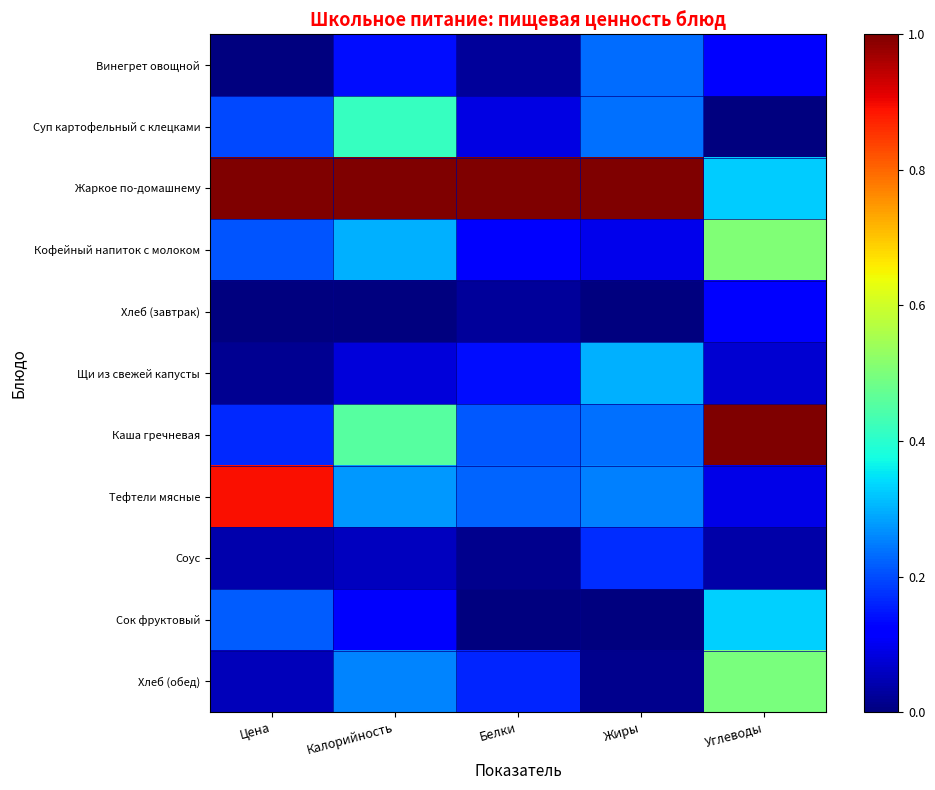

Which series changed the most between Калорийность and Углеводы?

Жаркое по-домашнему